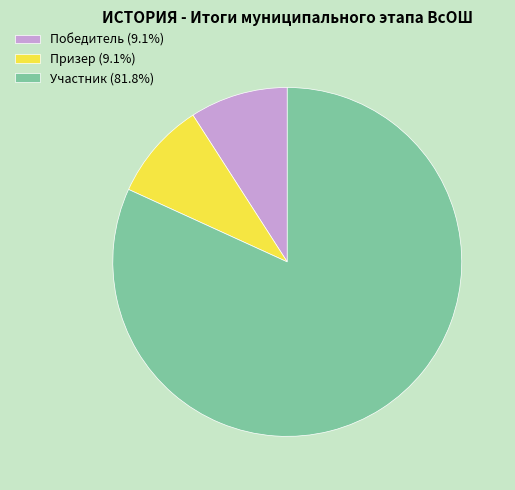

How many segments does this pie chart have?

3